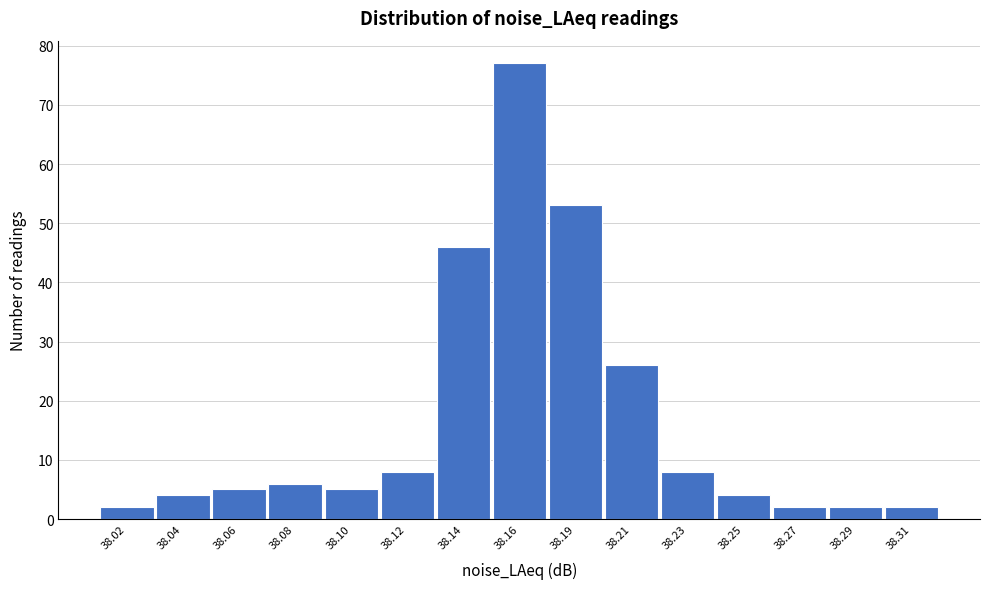

Reading left to right, what are all the values shown in this chart?

2	4	5	6	5	8	46	77	53	26	8	4	2	2	2